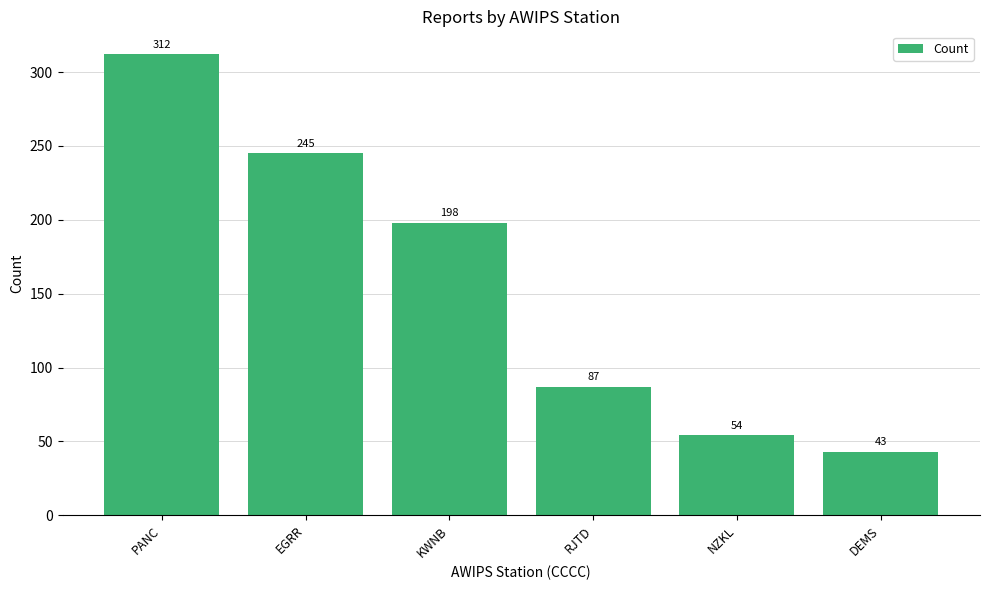

What is the change in value from EGRR to RJTD?

-158